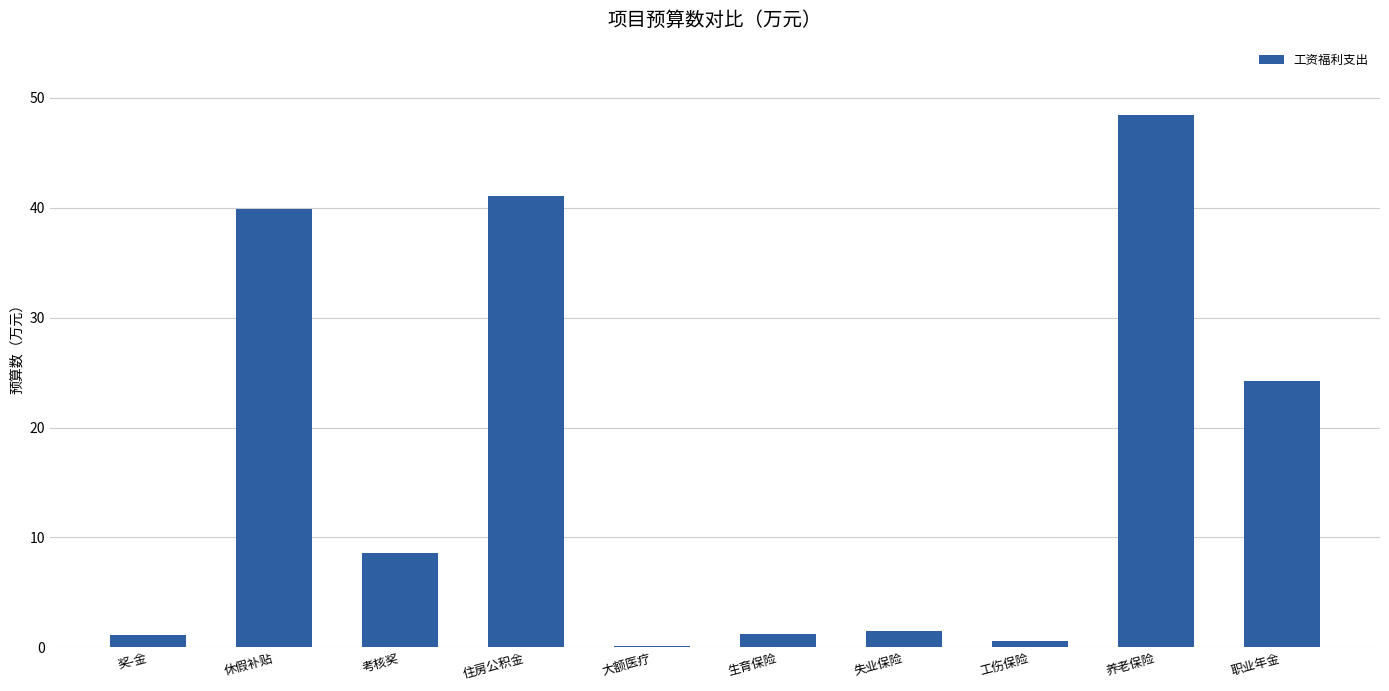

True or false: the data shows 87.0 at 养老保险.

False